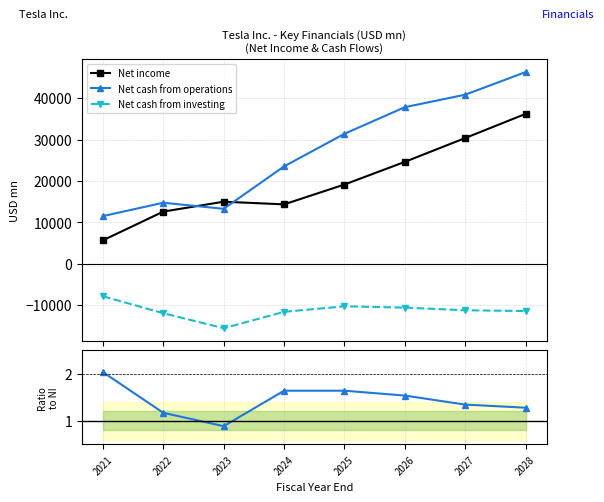

Rank the series by their maximum value, from lowest to highest.

Net cash from investing, Ops/NI ratio, Net income, Net cash from operations